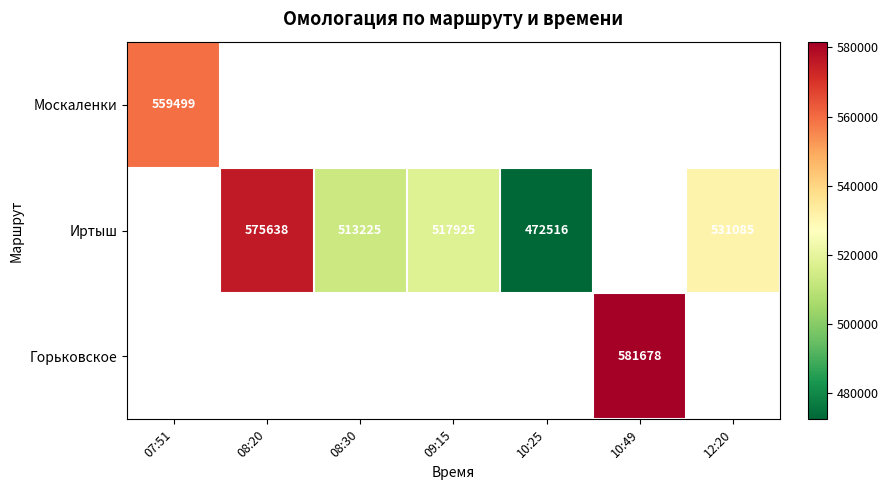

Is it true that Горьковское equals 581678 at 10:49?

True